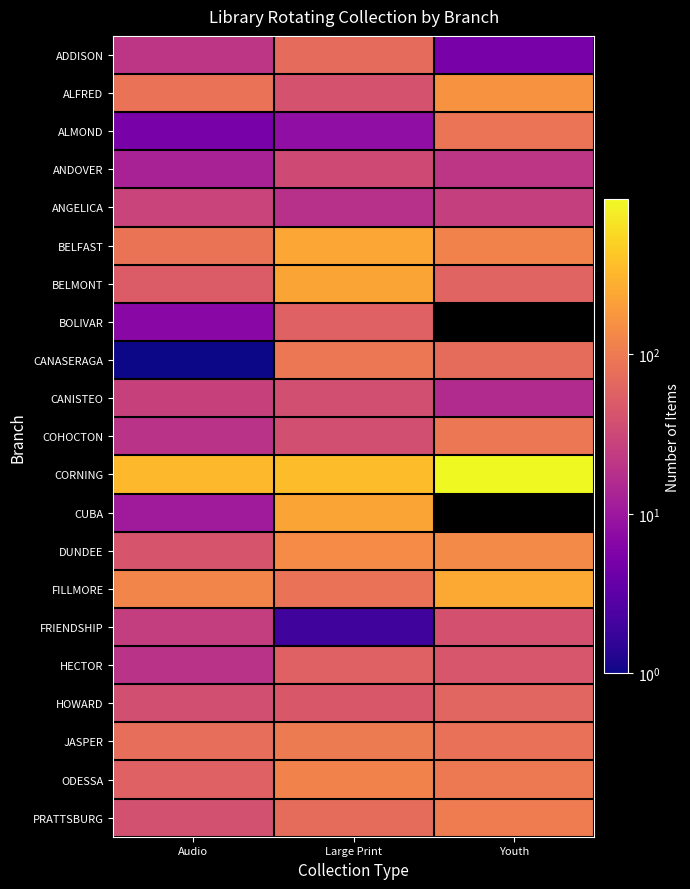

The value of ODESSA at Large Print is 118.0. True or false?

True